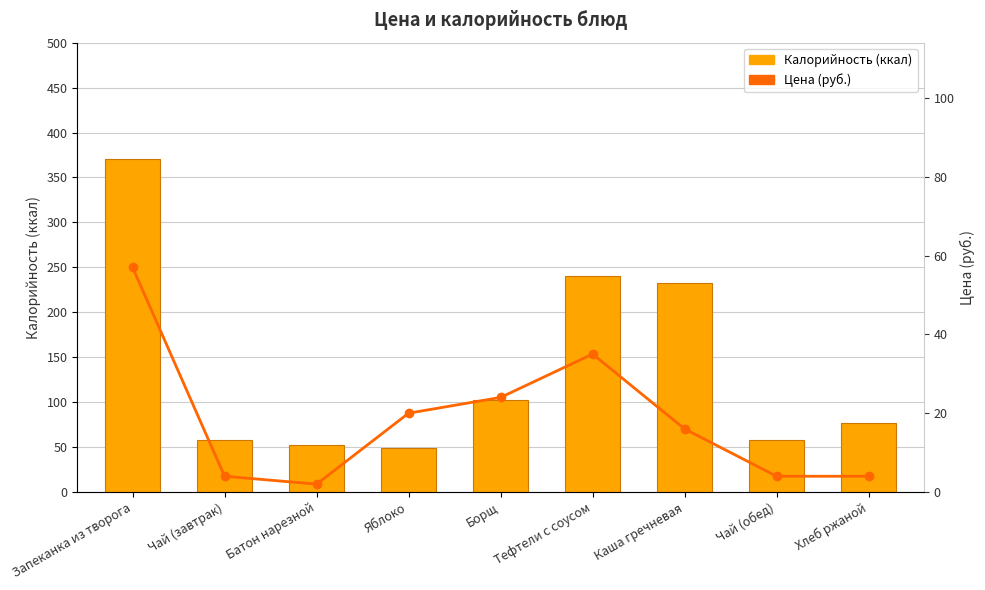

What is the value of the Калорийность bar at the 7th from the left?

232.1